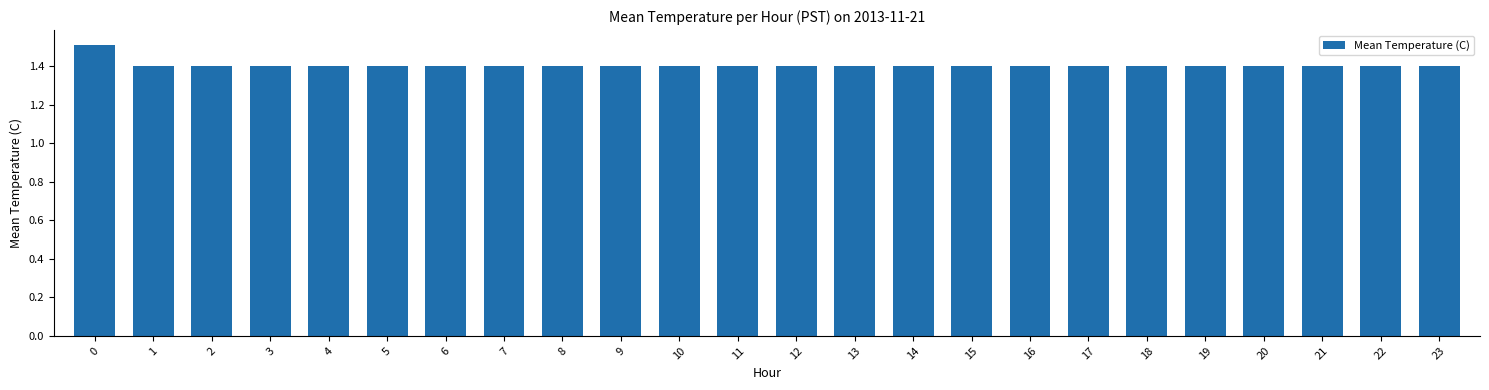

True or false: the data shows 1.4 at 20.

True